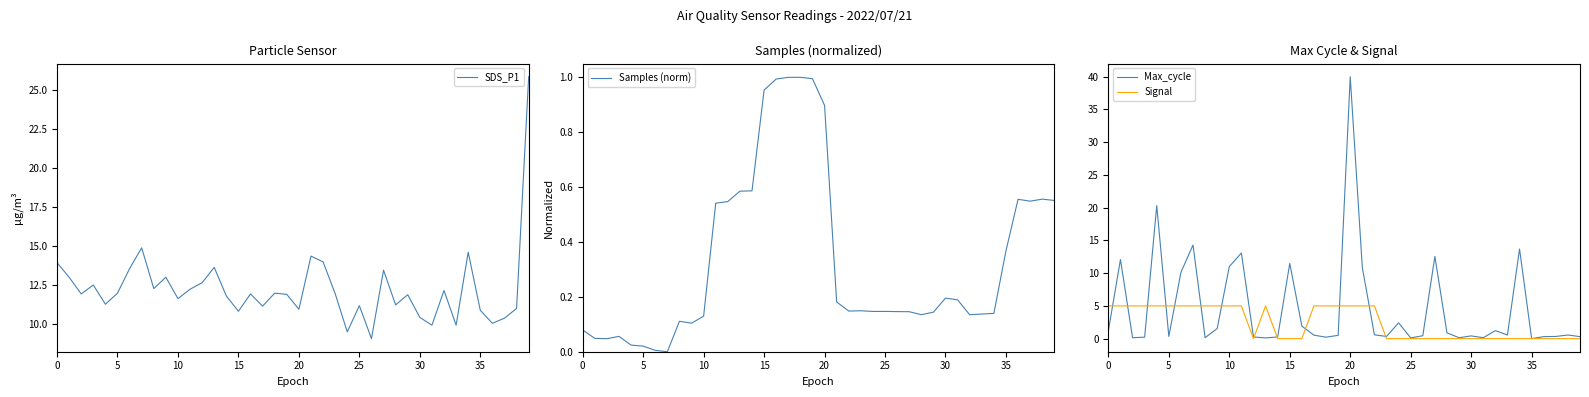

What are all the series names shown in the legend?

SDS_P1, Samples (norm), Max_cycle, Signal